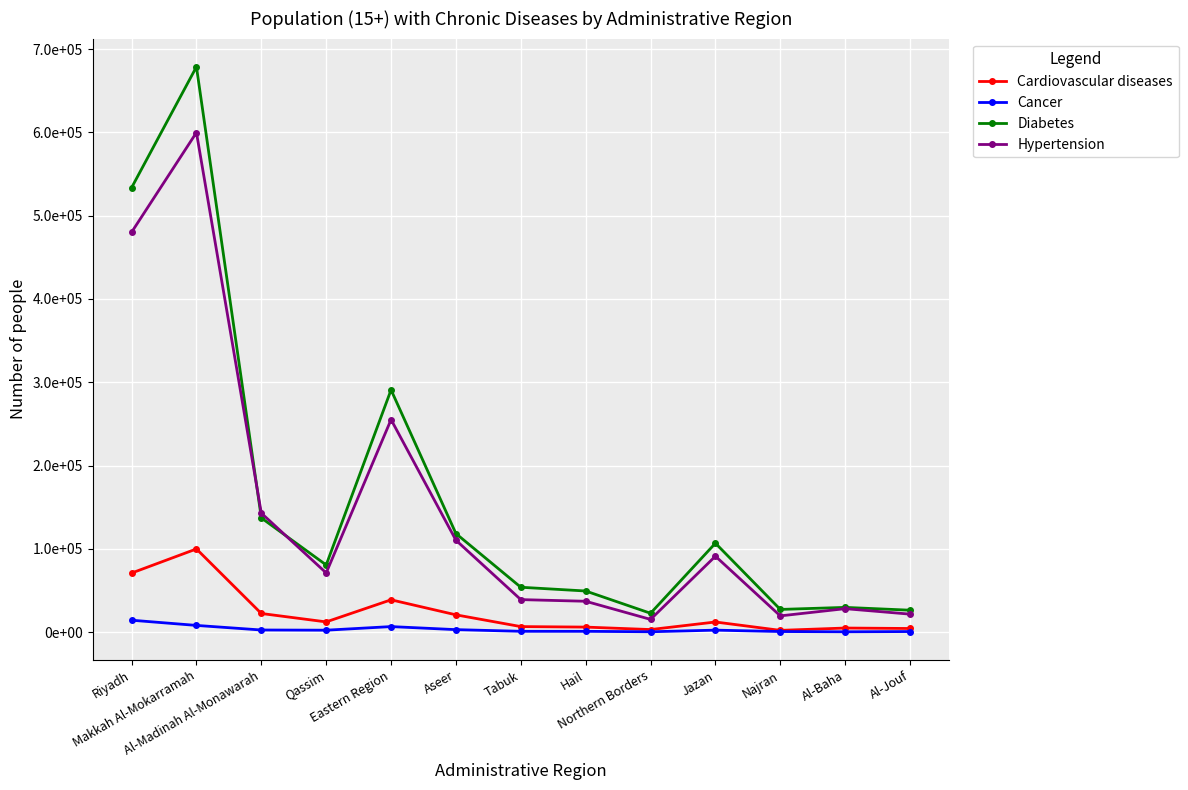

What is the value of the Cancer point at the 7th from the left?

1112